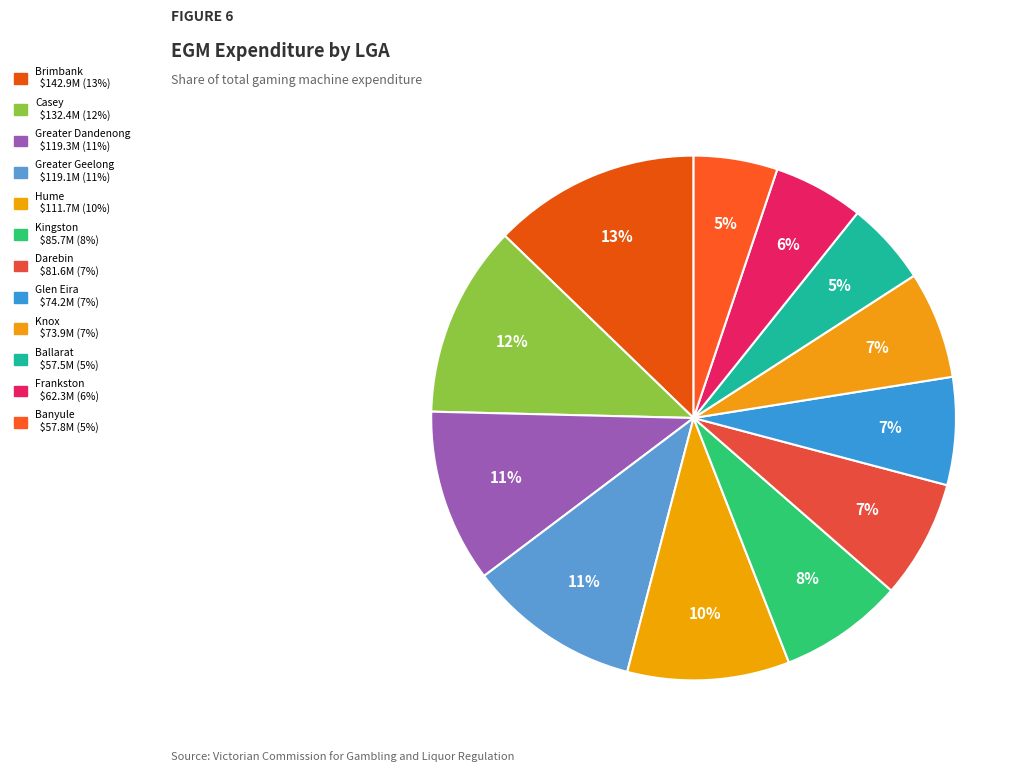

What percentage is NOT represented by Greater Dandenong?

89.3%